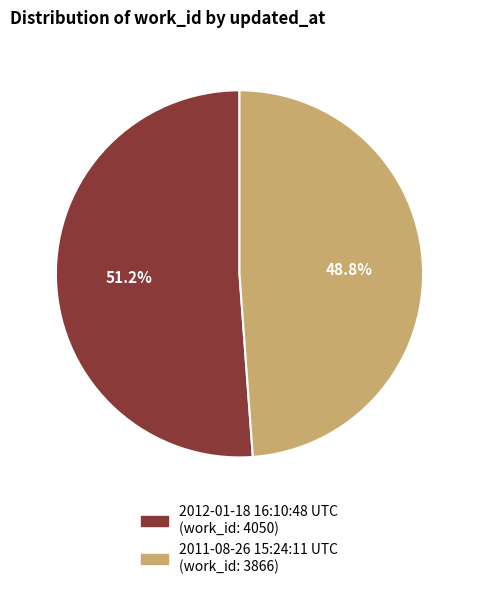

Is it true that 2012-01-18 16:10:48 UTC is 51% of the pie?

True